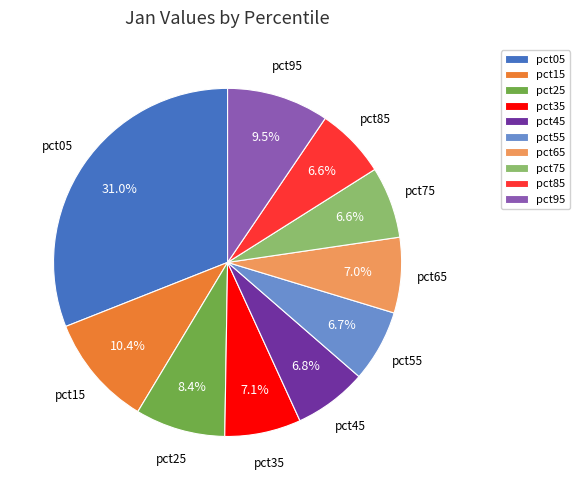

To the nearest percent, what percentage of the pie is pct55?

7%